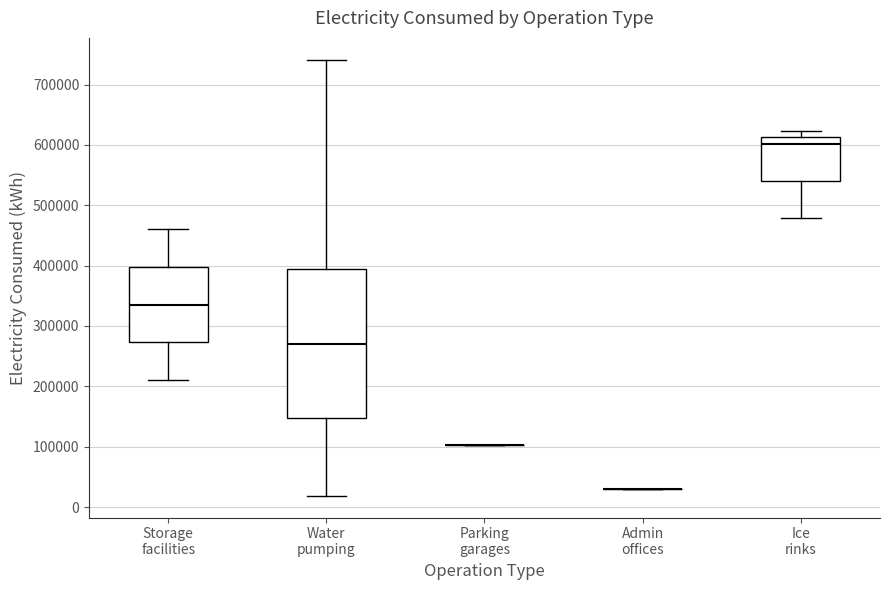

Reading left to right, transcribe this box plot: for each box, give where its median line is, the range the box spans, and where its two whiskers end, as read against the y-axis. The values are not printed on the chart, so give them approximately, as read against the axis.

Storage facilities: median 340000, box 270000 to 400000, whiskers 210000 to 460000
Water pumping: median 270000, box 150000 to 390000, whiskers 20000 to 740000
Parking garages: box collapsed to a line at 100000, whiskers 100000 to 100000
Admin offices: box collapsed to a line at 30000, whiskers 30000 to 30000
Ice rinks: median 600000, box 540000 to 610000, whiskers 480000 to 620000